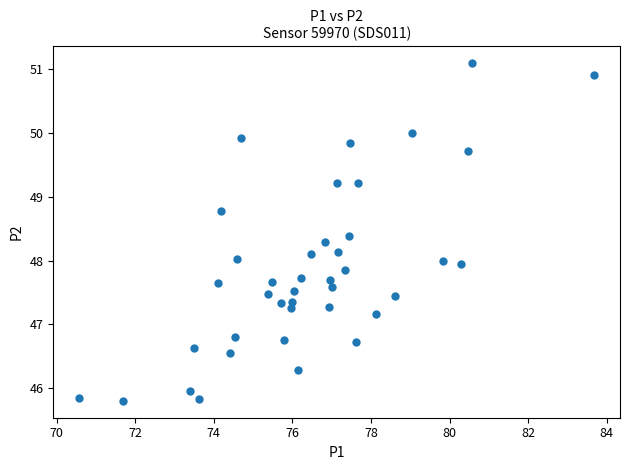

What is the range of Y values (max minus min)?

5.3